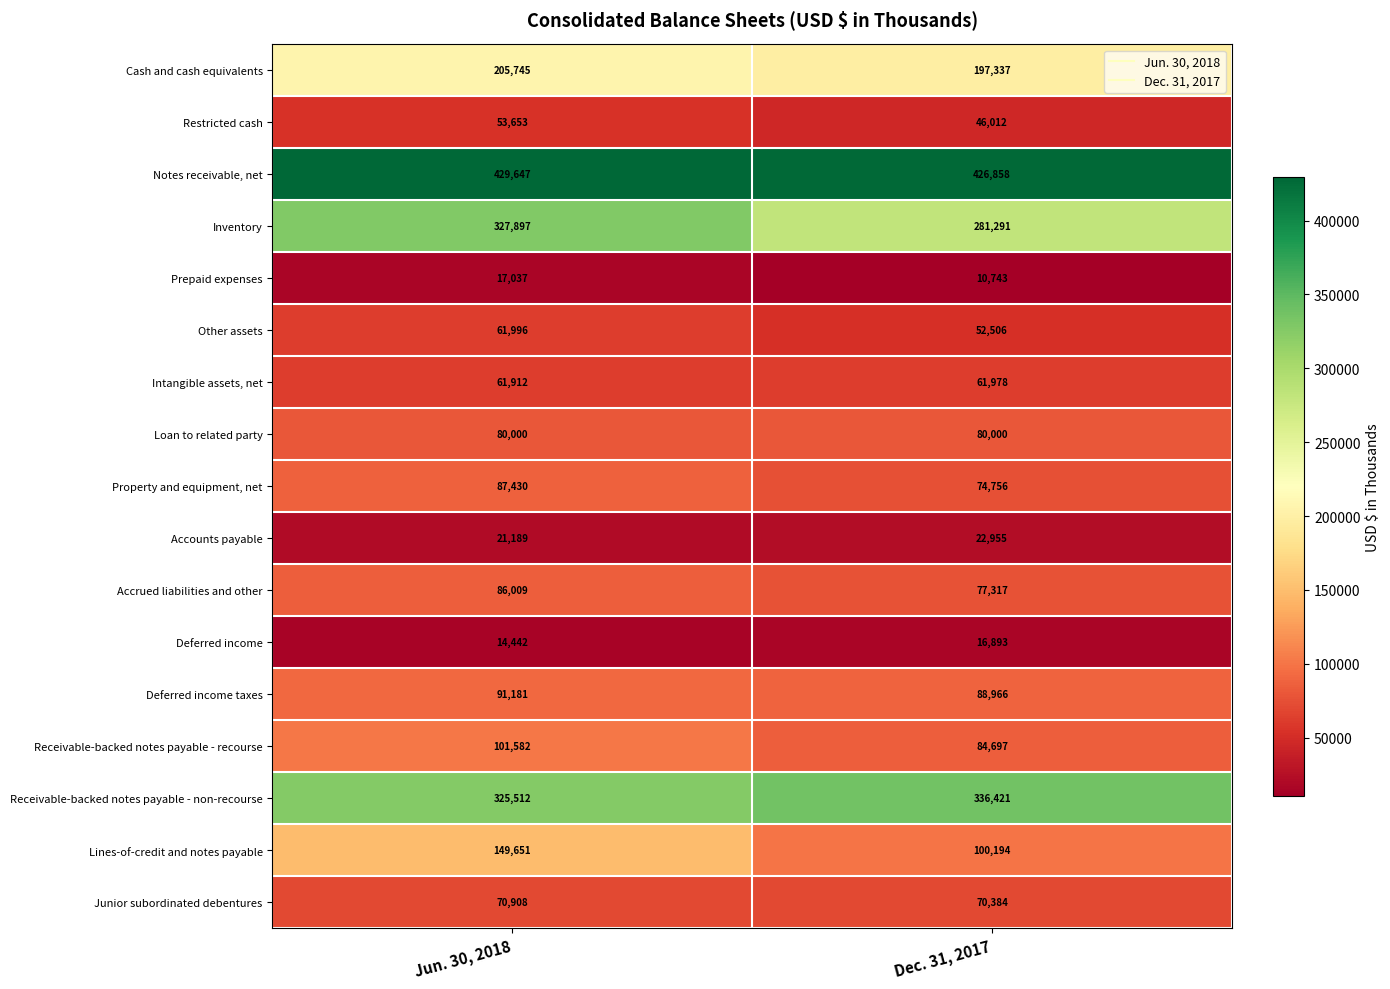

At which category is the sum across all series the highest?

Jun. 30, 2018